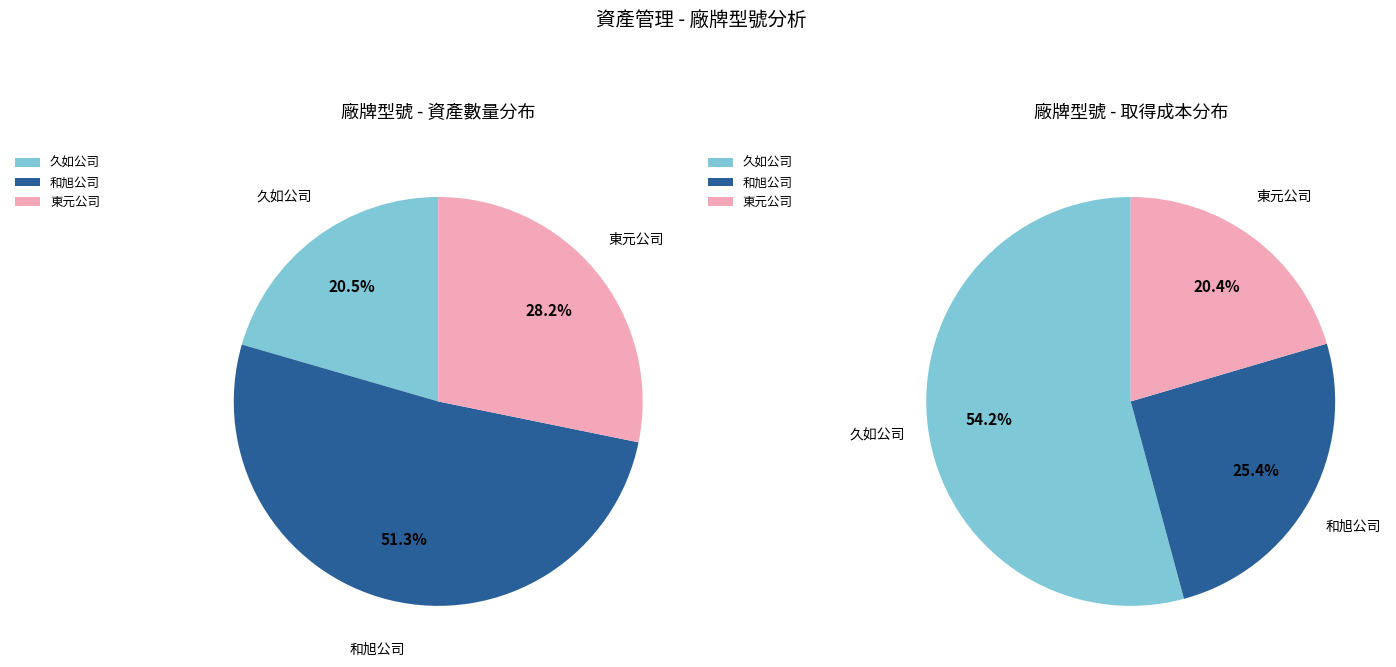

Does any single category account for the majority?

Yes